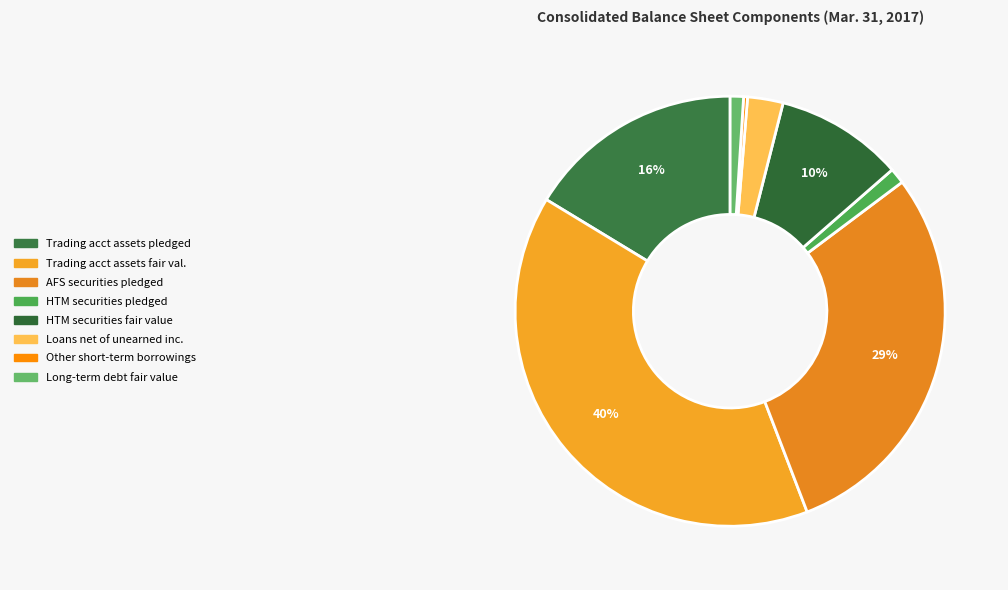

Count the number of slices in the pie.

8